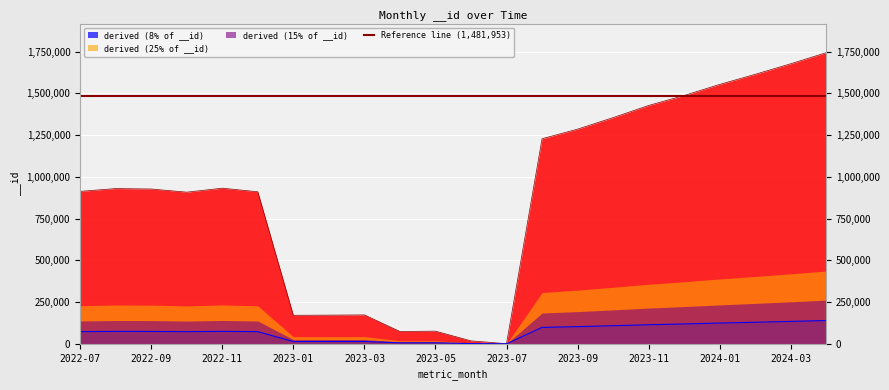

The value of derived (8% of __id) at 2024-03 is 134171.0. True or false?

True